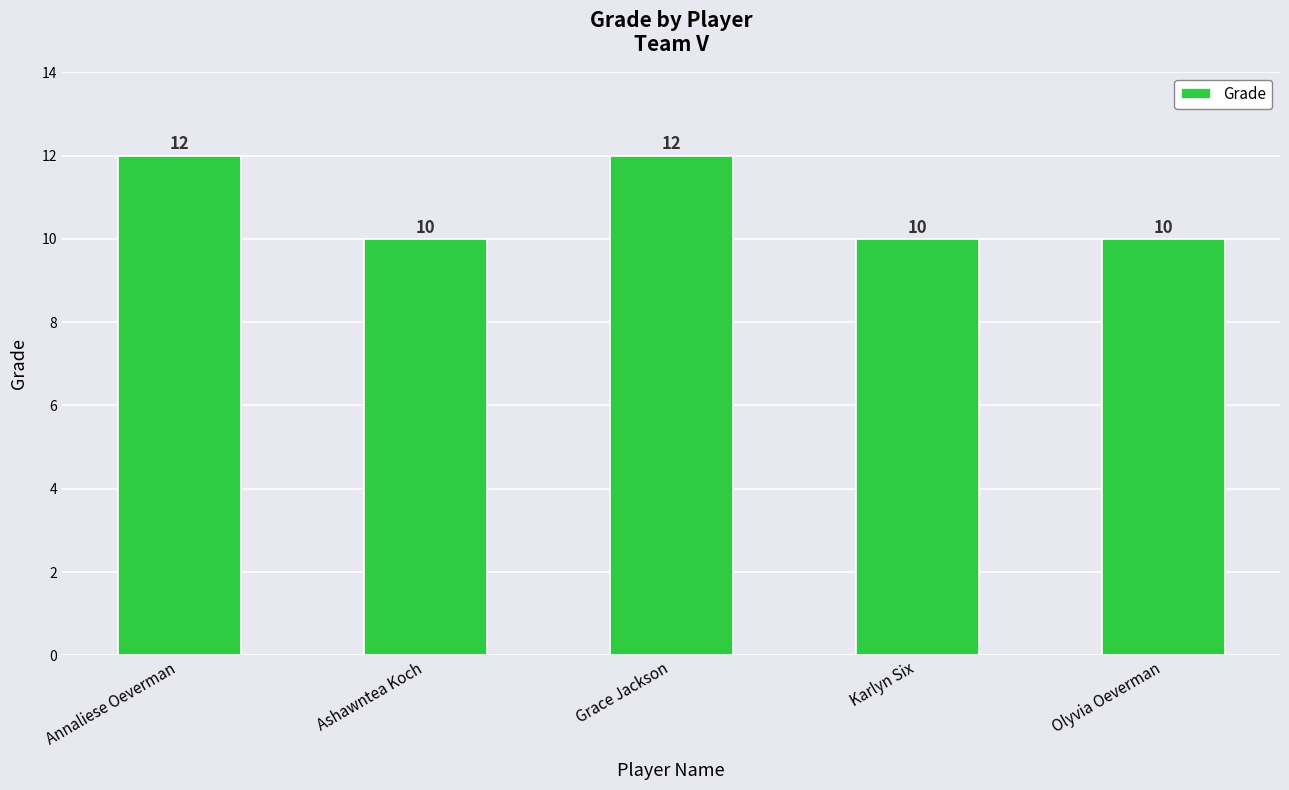

Count the number of categories in the chart.

5